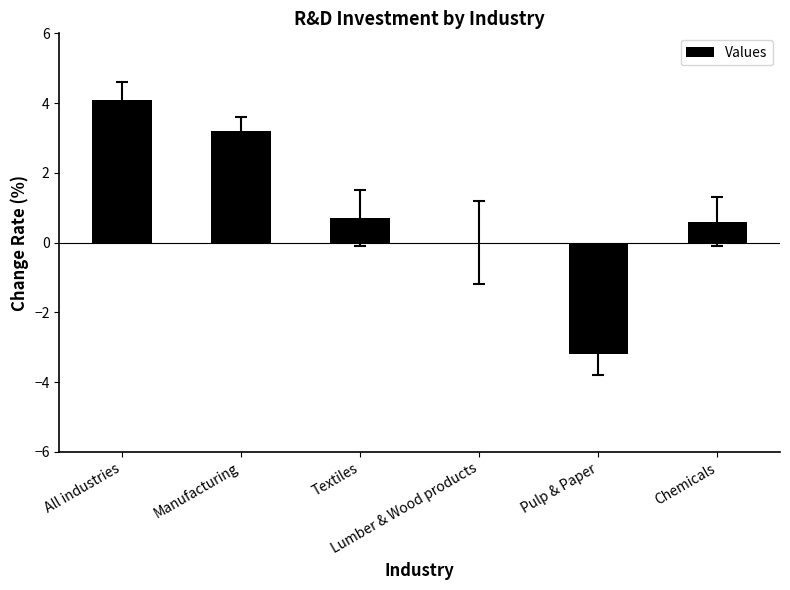

Are the bars horizontal?

No